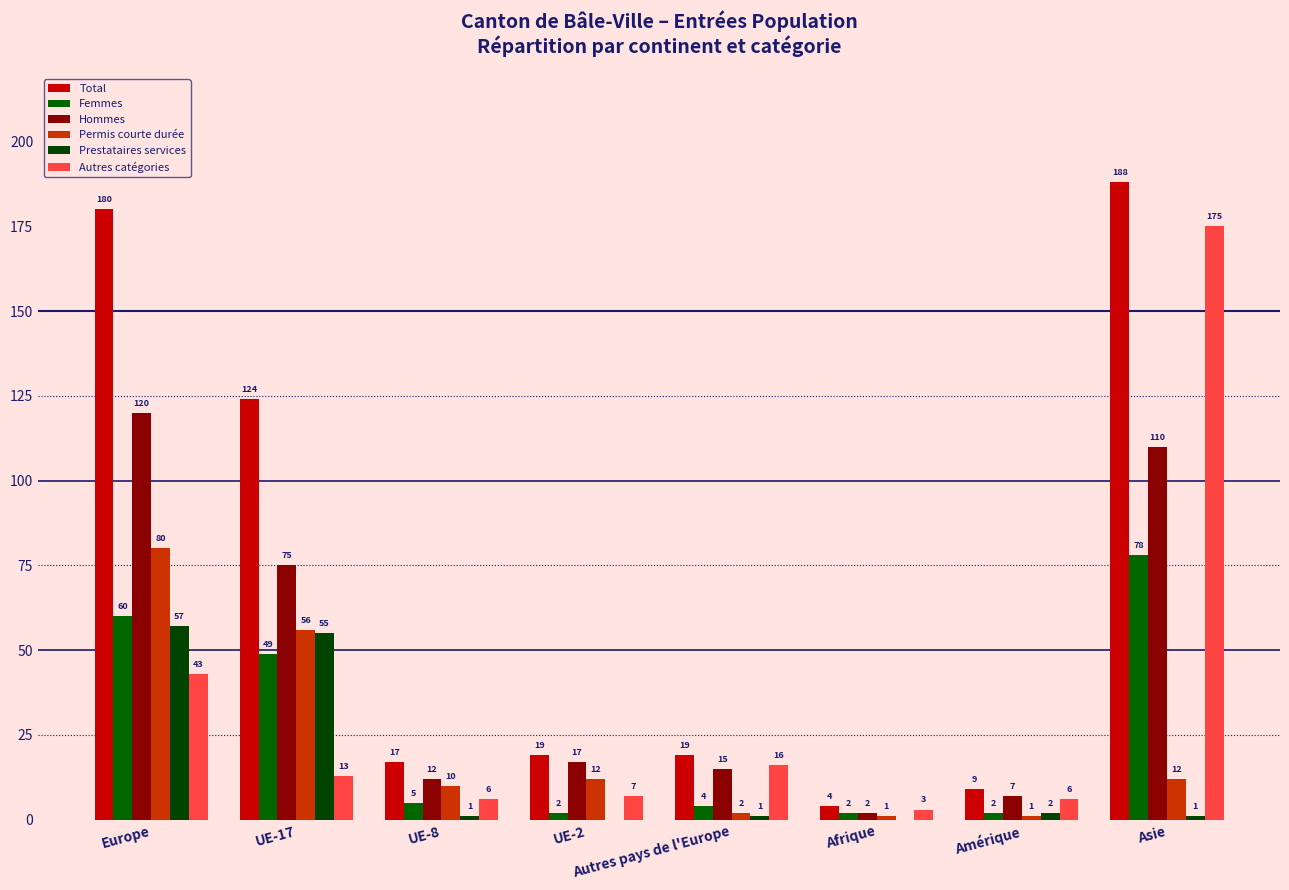

How many series are shown in this chart?

6